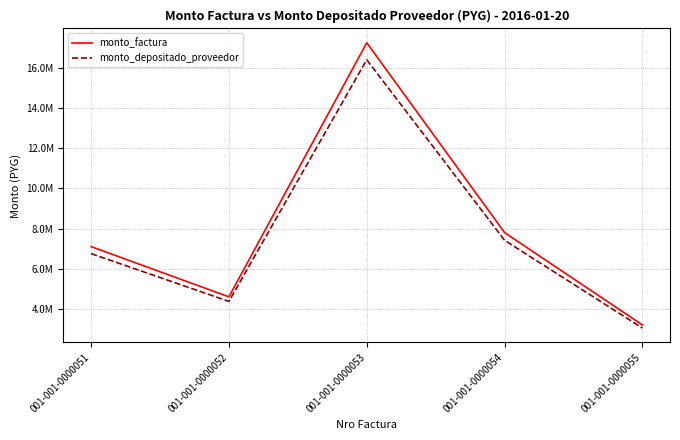

What is the value of the monto_depositado_proveedor point at the 5th from the left?

3043141